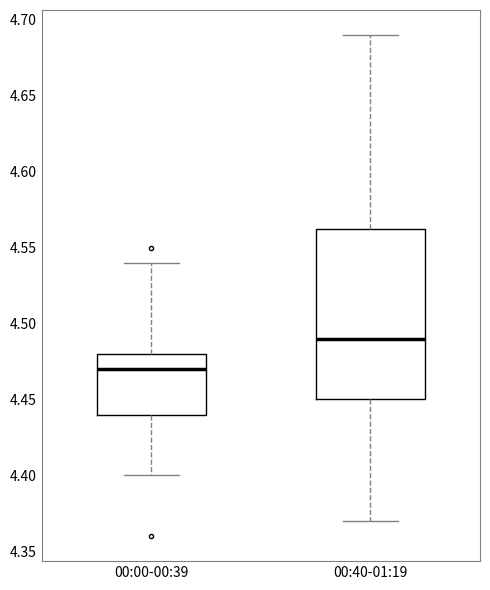

Where does the median line of the box for 00:00-00:39 sit on the y-axis? The values are not printed on the chart, so give them approximately, as read against the axis.

4.470